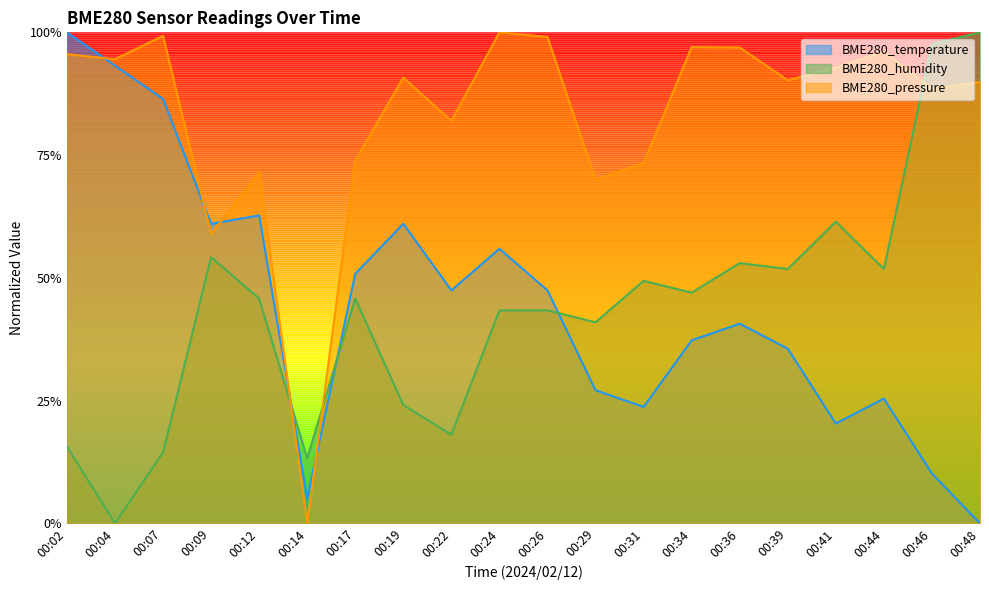

The value of BME280_pressure at 00:36 is 1.6. True or false?

False